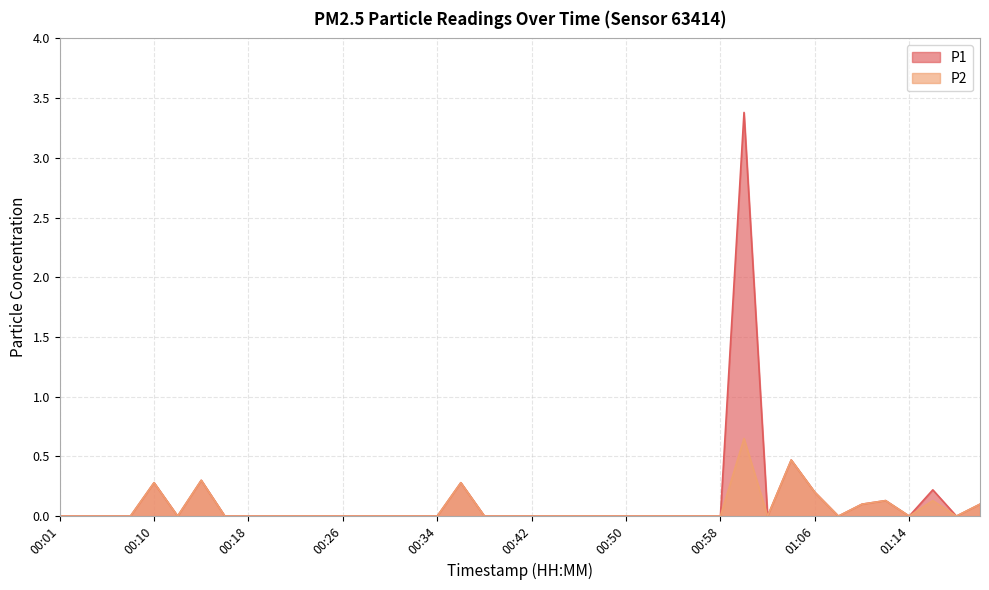

Does the chart have visible grid lines?

Yes